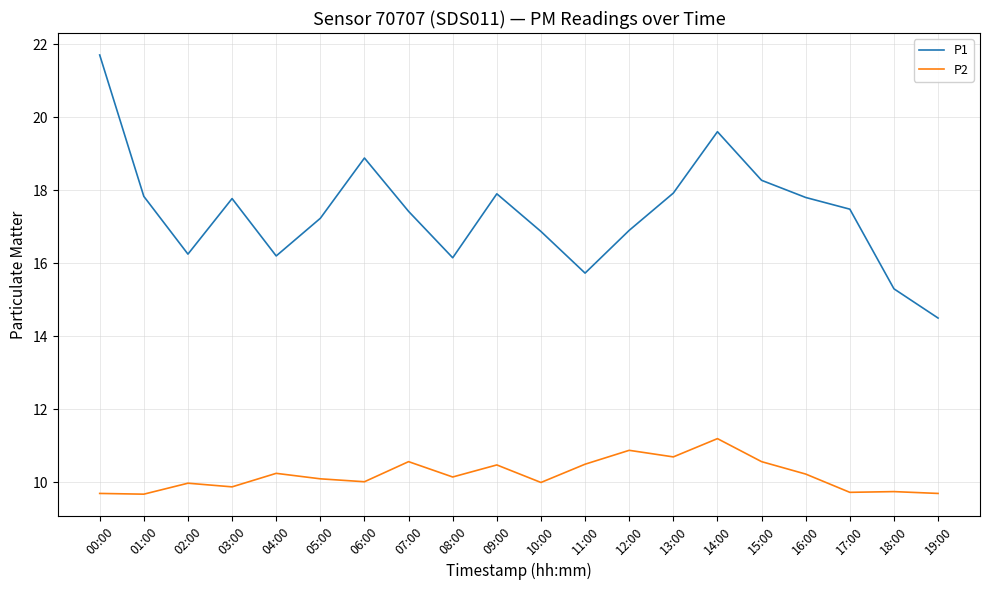

What is the average value of the P2 series?

10.2